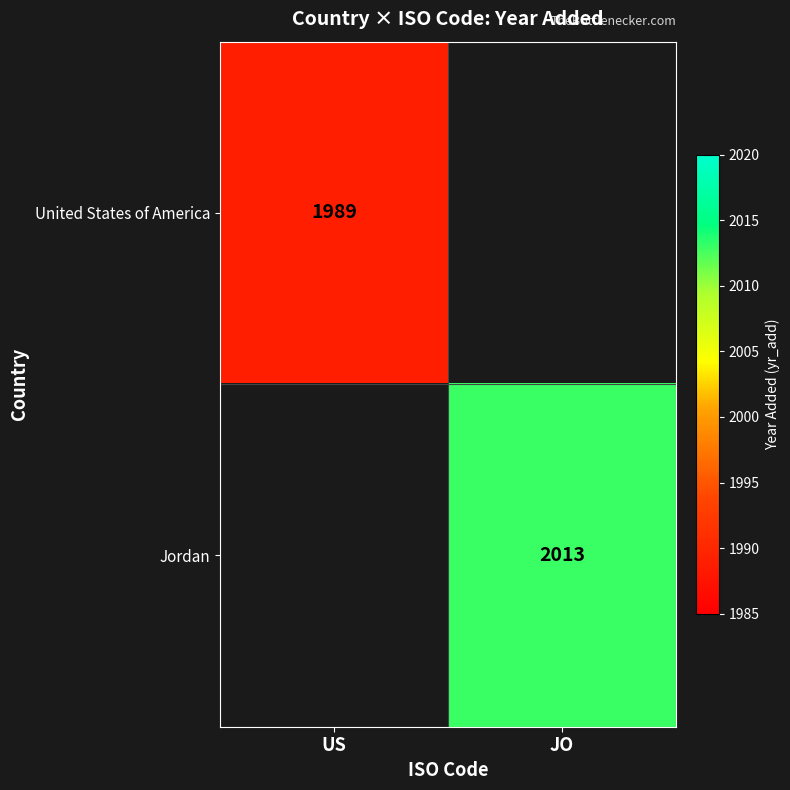

True or false: Jordan has a value of 2013 at JO.

True